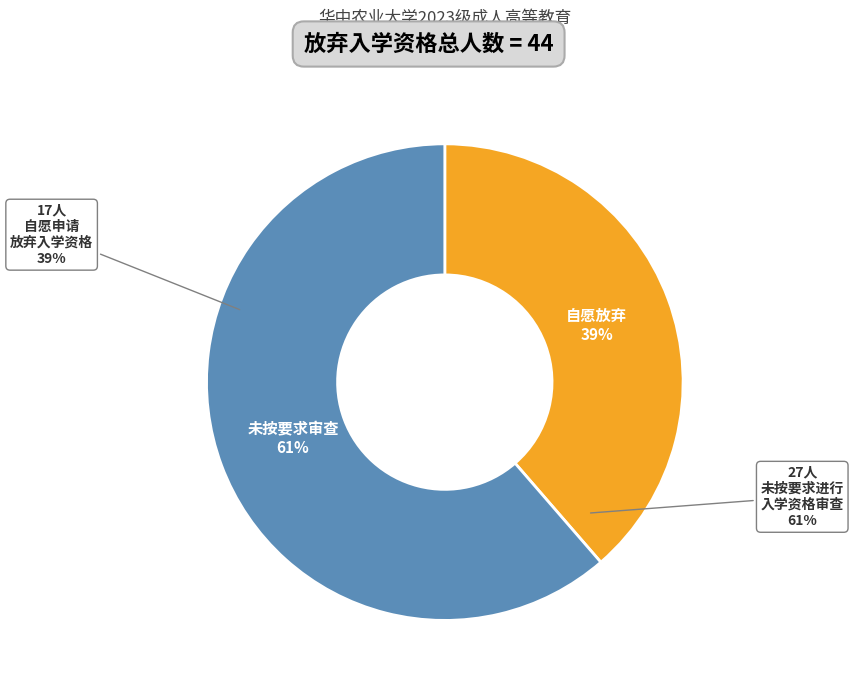

What is the total percentage of 未按要求进行入学资格审查 and 自愿申请放弃入学资格?

100.0%